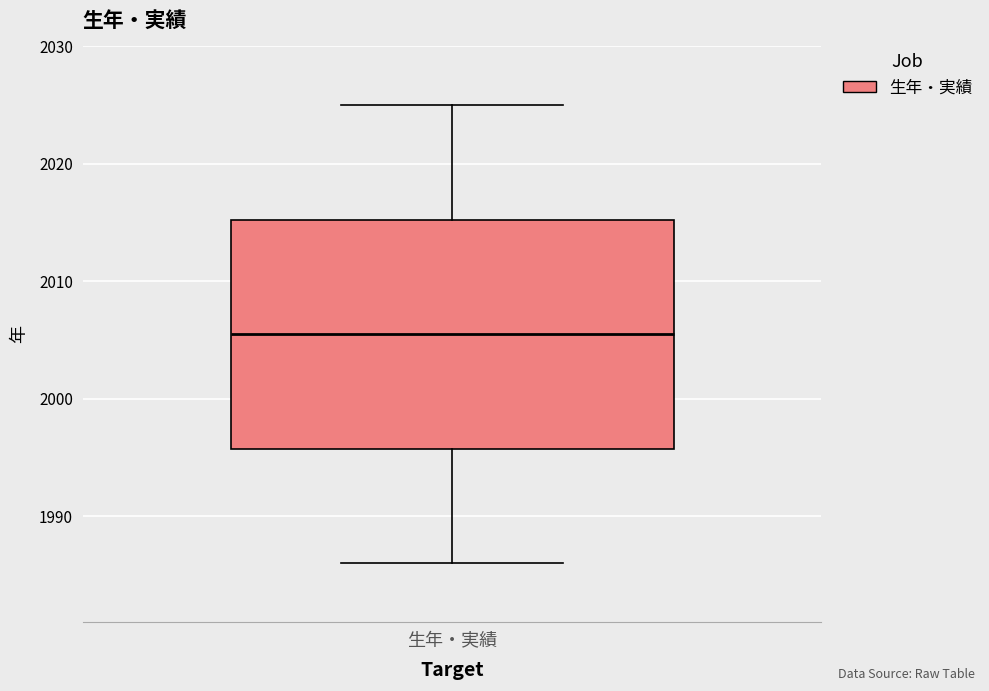

Transcribe this box plot: give where the median line is, the range the box spans, and where the two whiskers end, as read against the y-axis. The values are not printed on the chart, so give them approximately, as read against the axis.

median 2006, box 1996 to 2015, whiskers 1986 to 2025